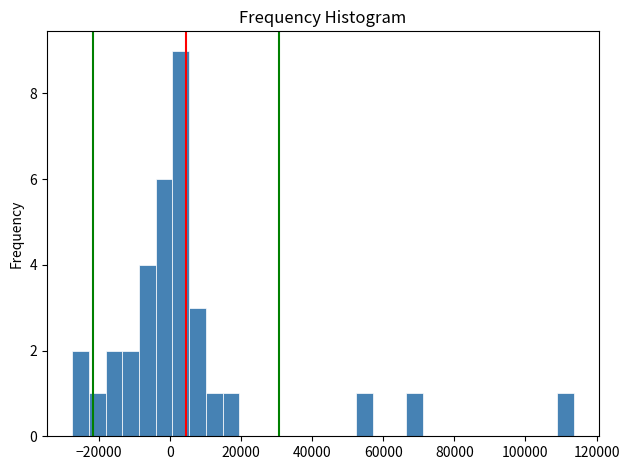

Around what value on the x-axis is the tallest bar? Give the approximate position of its centre, as read against the axis.

2000